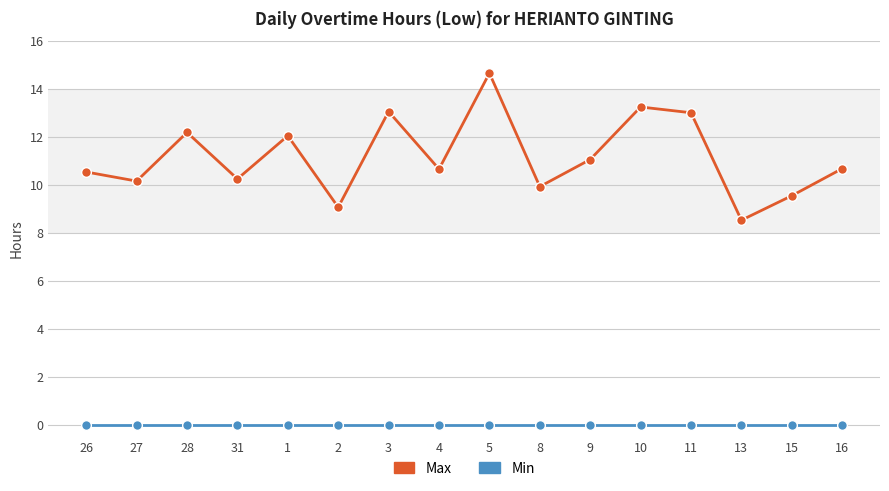

What position from the right is 27?

15